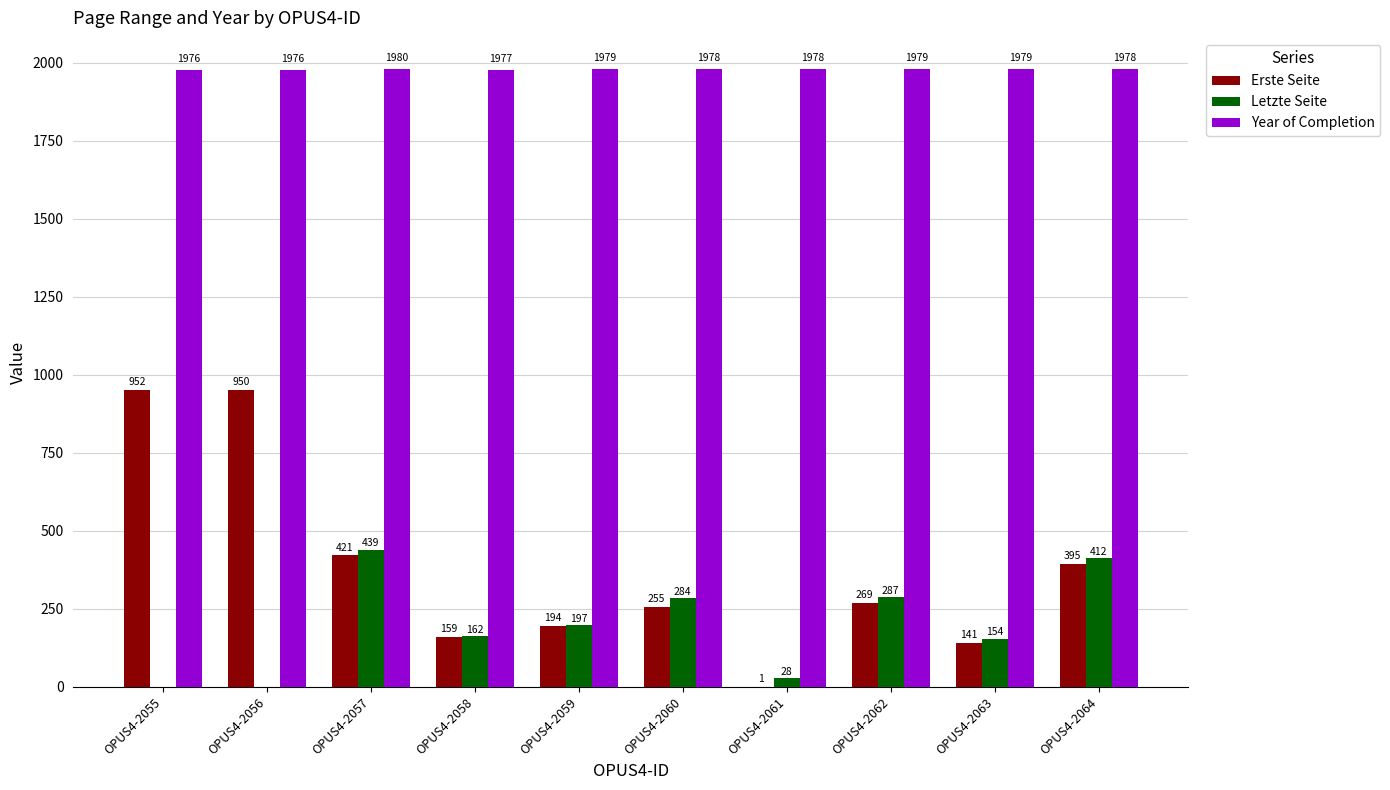

What is the sum of the Year of Completion values at OPUS4-2060 and OPUS4-2058?

3955